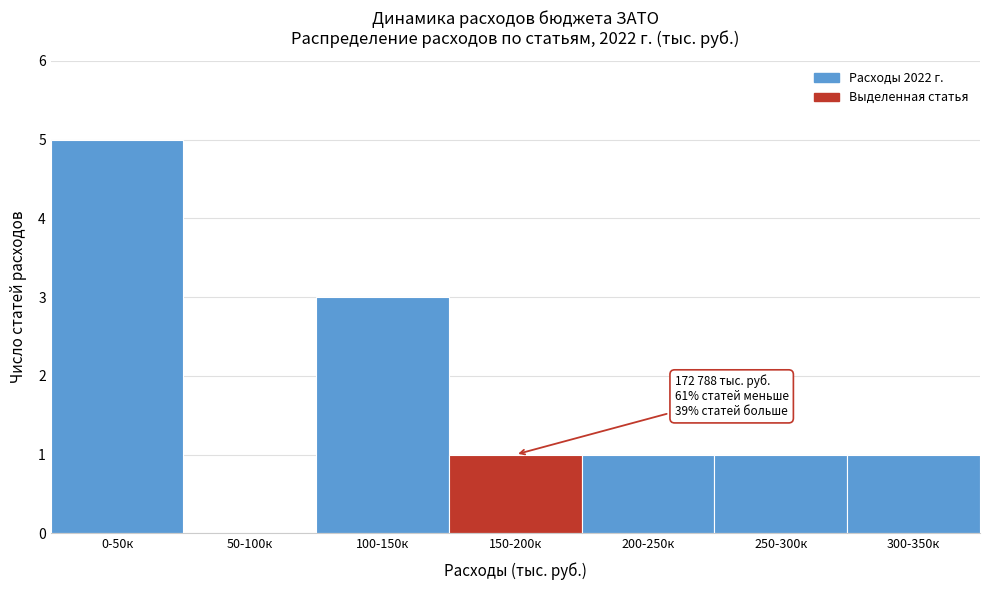

Reading left to right, list all the values displayed in this chart.

0-50к=5	50-100к=0	100-150к=3	150-200к=1	200-250к=1	250-300к=1	300-350к=1